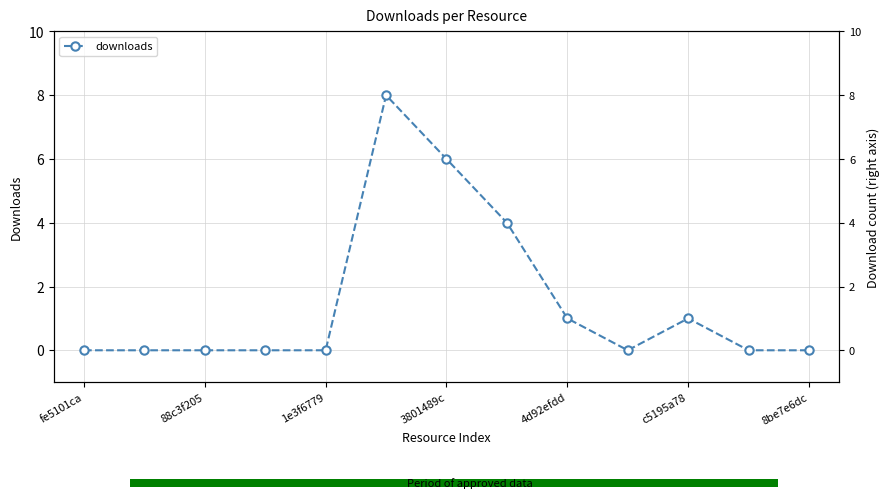

How many categories are shown in the chart?

13